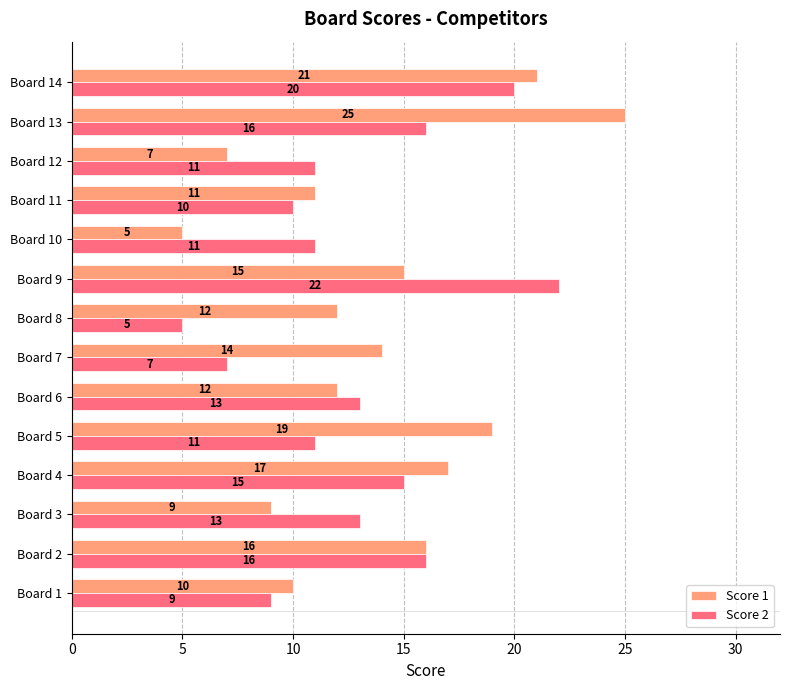

What is the average value of the Score 1 series?

14